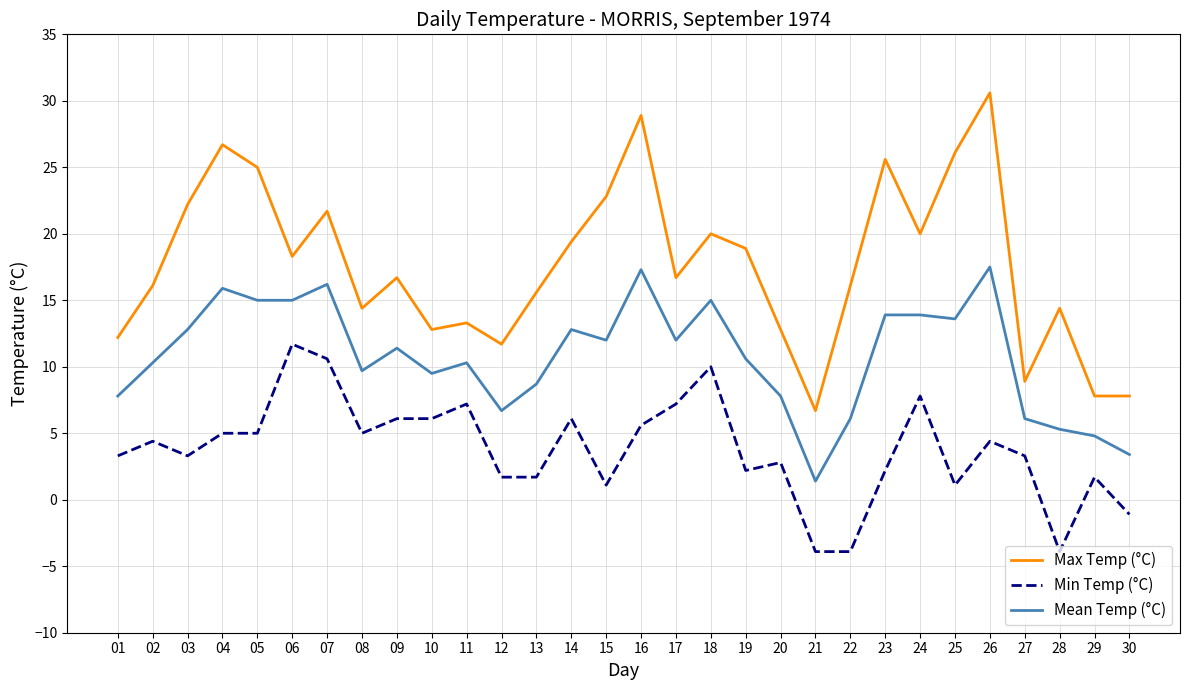

Reading left to right, transcribe all the data shown in this chart.

Max Temp (°C): 01=12.2	02=16.1	03=22.2	04=26.7	05=25.0	06=18.3	07=21.7	08=14.4	09=16.7	10=12.8	11=13.3	12=11.7	13=15.6	14=19.4	15=22.8	16=28.9	17=16.7	18=20.0	19=18.9	20=12.8	21=6.7	22=16.1	23=25.6	24=20.0	25=26.1	26=30.6	27=8.9	28=14.4	29=7.8	30=7.8
Min Temp (°C): 01=3.3	02=4.4	03=3.3	04=5.0	05=5.0	06=11.7	07=10.6	08=5.0	09=6.1	10=6.1	11=7.2	12=1.7	13=1.7	14=6.1	15=1.1	16=5.6	17=7.2	18=10.0	19=2.2	20=2.8	21=-3.9	22=-3.9	23=2.2	24=7.8	25=1.1	26=4.4	27=3.3	28=-3.9	29=1.7	30=-1.1
Mean Temp (°C): 01=7.8	02=10.3	03=12.8	04=15.9	05=15.0	06=15.0	07=16.2	08=9.7	09=11.4	10=9.5	11=10.3	12=6.7	13=8.7	14=12.8	15=12.0	16=17.3	17=12.0	18=15.0	19=10.6	20=7.8	21=1.4	22=6.1	23=13.9	24=13.9	25=13.6	26=17.5	27=6.1	28=5.3	29=4.8	30=3.4